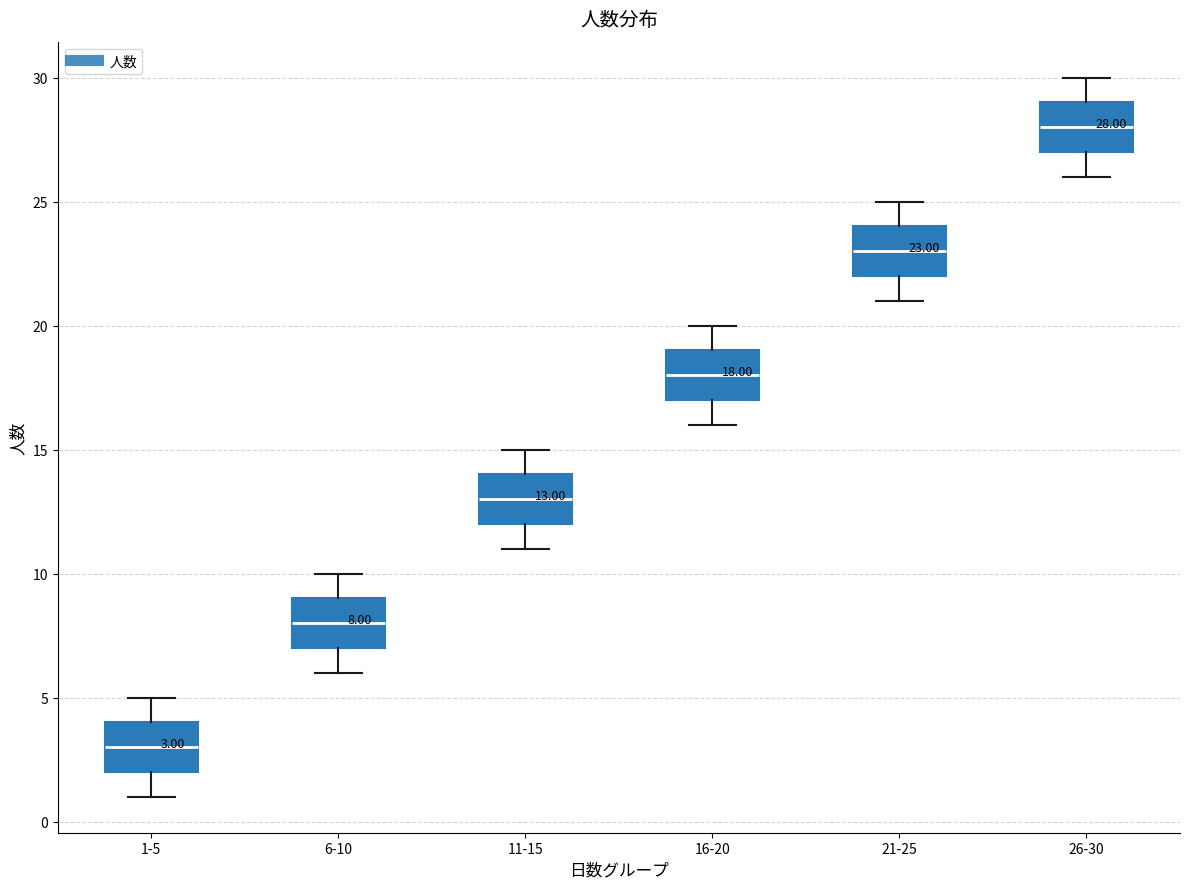

Which box has the lowest median line?

1-5